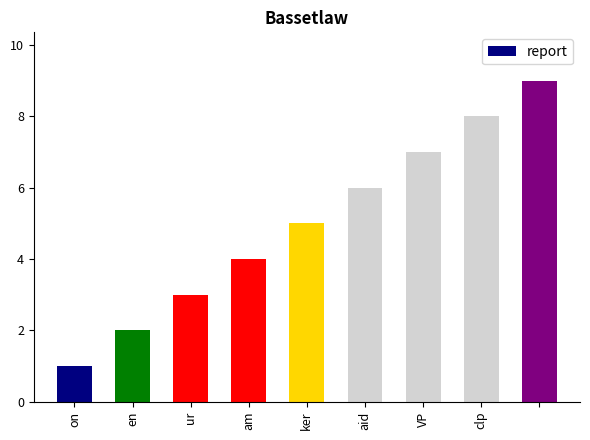

What is the sum of all values?

45